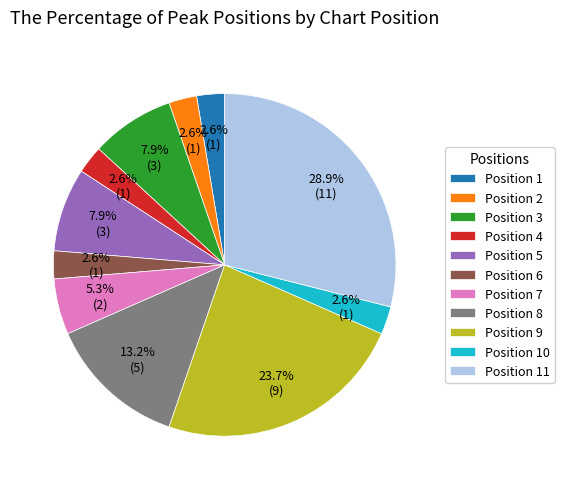

Which slice is the largest?

Position 11